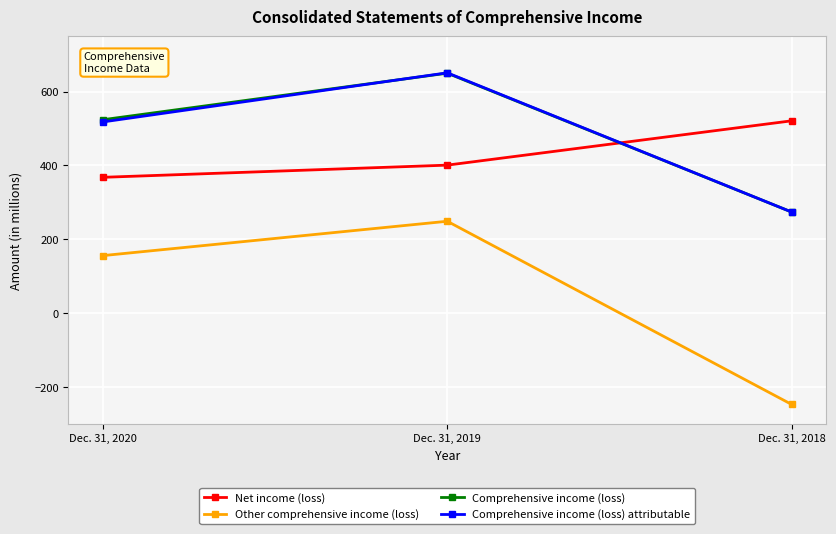

At which category is the sum across all series the highest?

Dec. 31, 2019